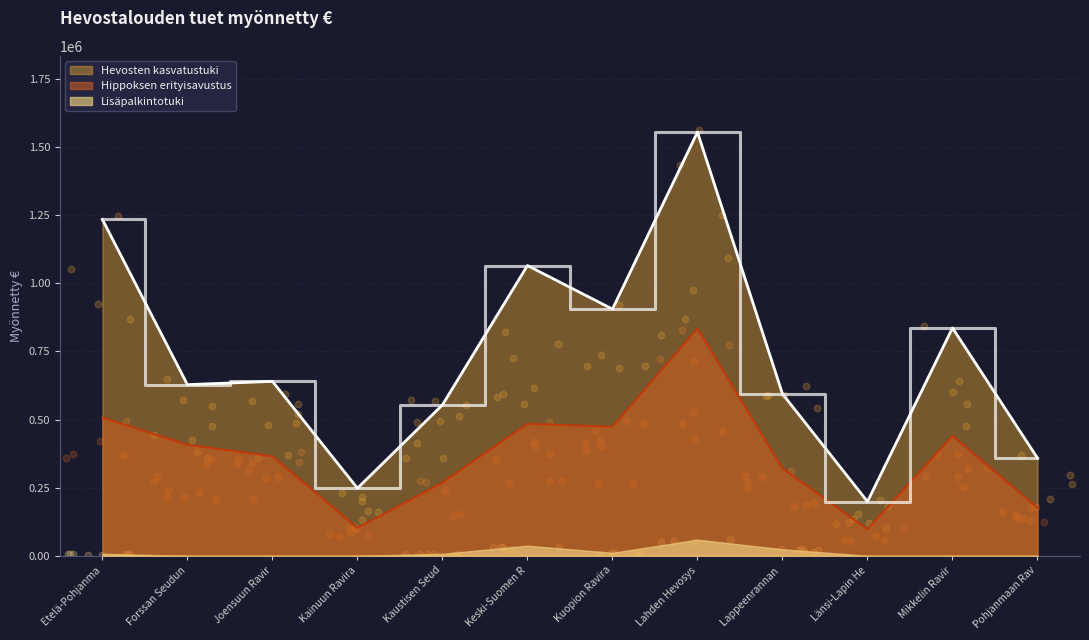

Is the value of Hippoksen erityisavustus at Kainuun Ravira greater than the value of Hevosten kasvatustuki at Kainuun Ravira?

No